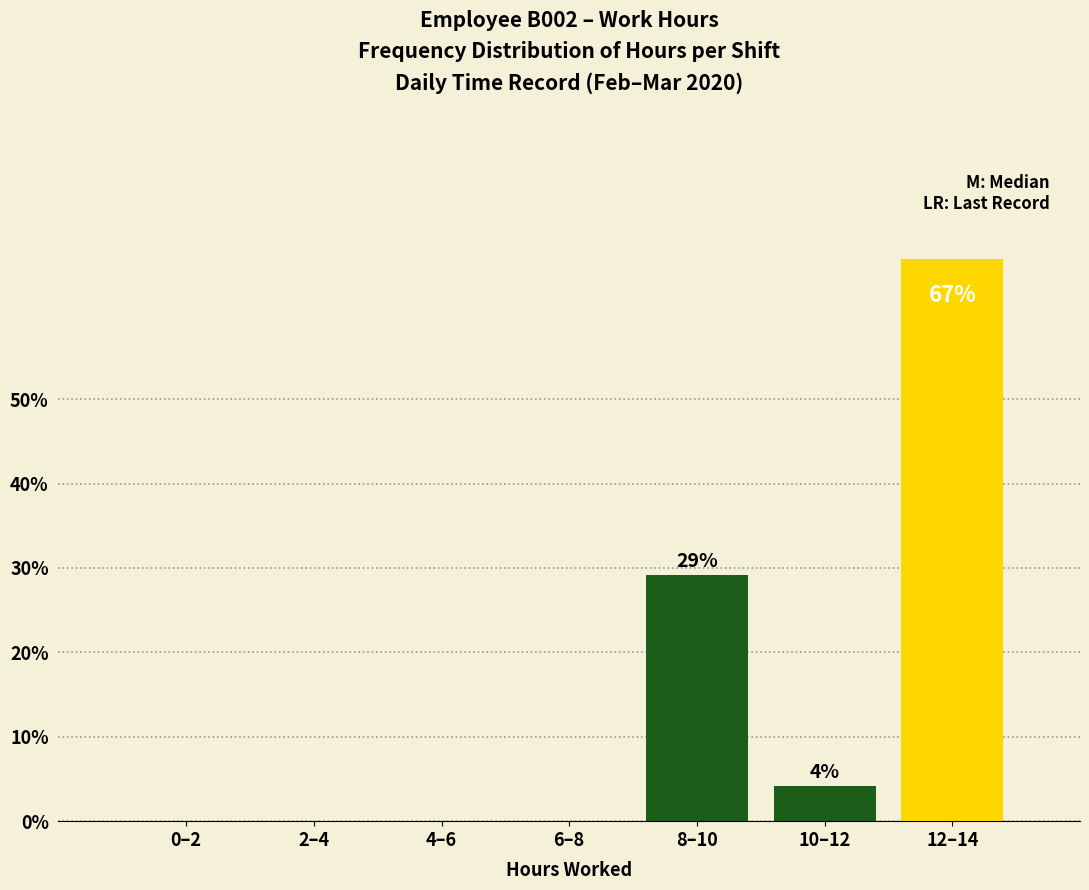

Reading right to left, extract all data points from this chart.

12–14=66.7	10–12=4.2	8–10=29.2	6–8=0.0	4–6=0.0	2–4=0.0	0–2=0.0